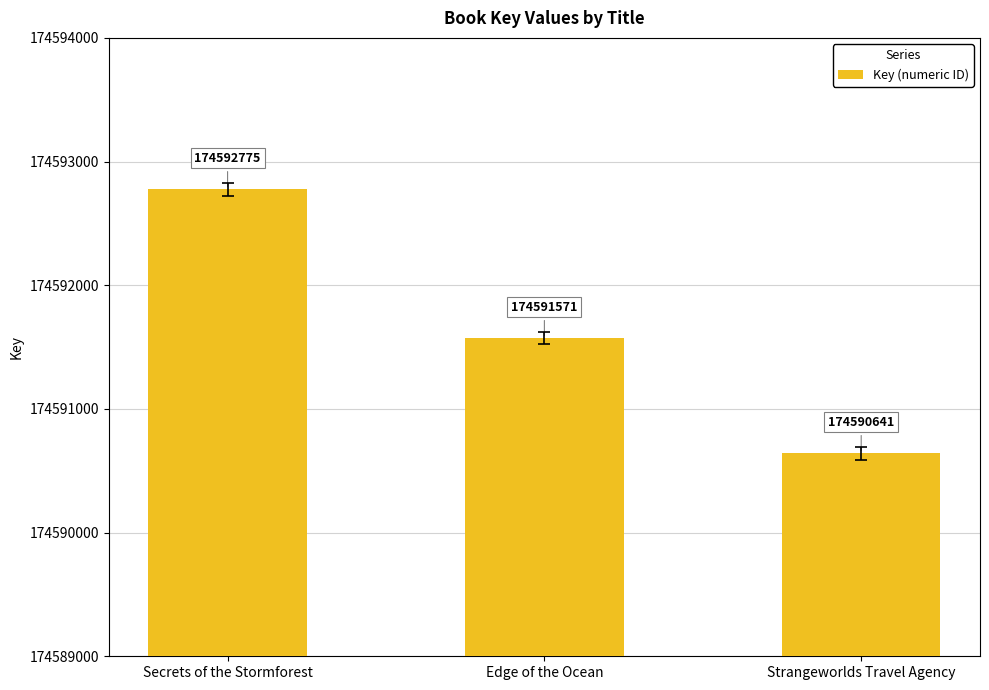

The chart shows a value of 63954634 at Strangeworlds Travel Agency. True or false?

False